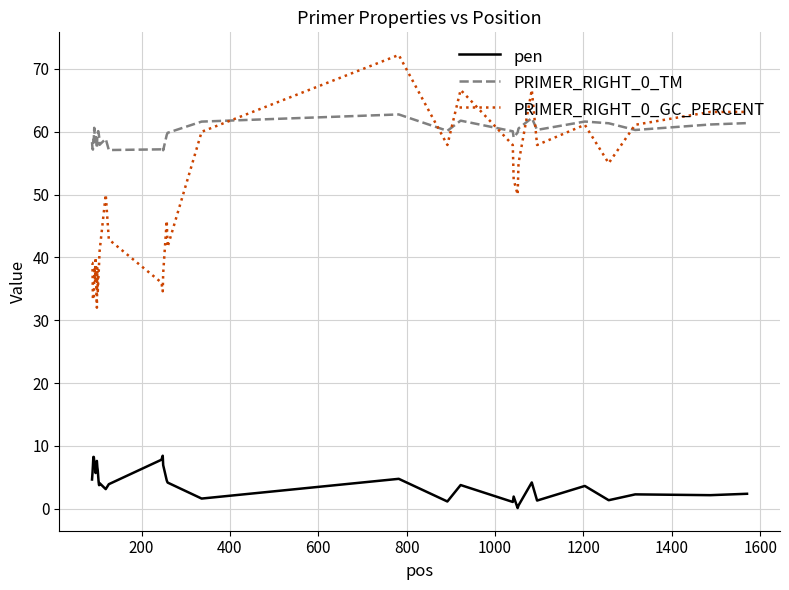

Which series has the largest total across all categories?

PRIMER_RIGHT_0_TM